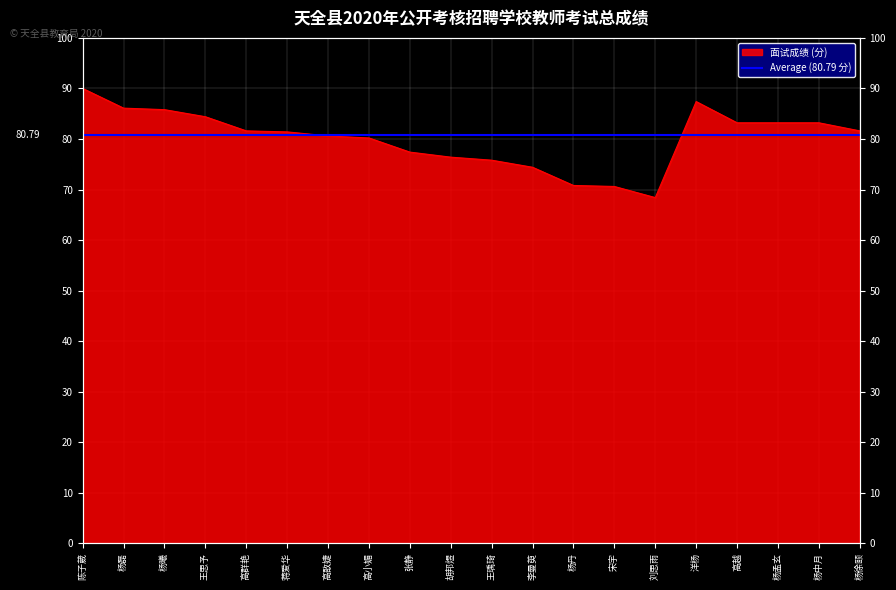

Where is the first local maximum?

洋杨